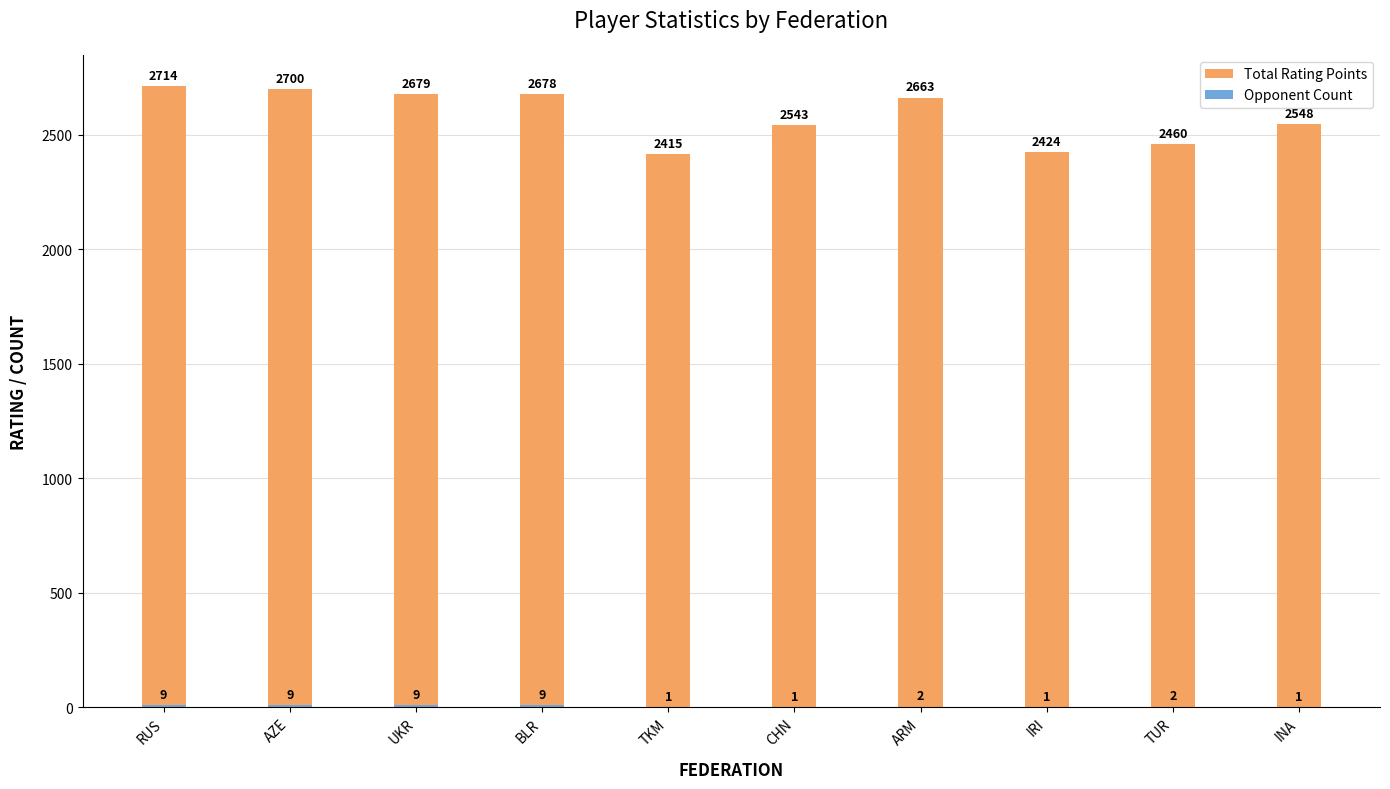

Which label corresponds to the smallest value in the chart?

TKM